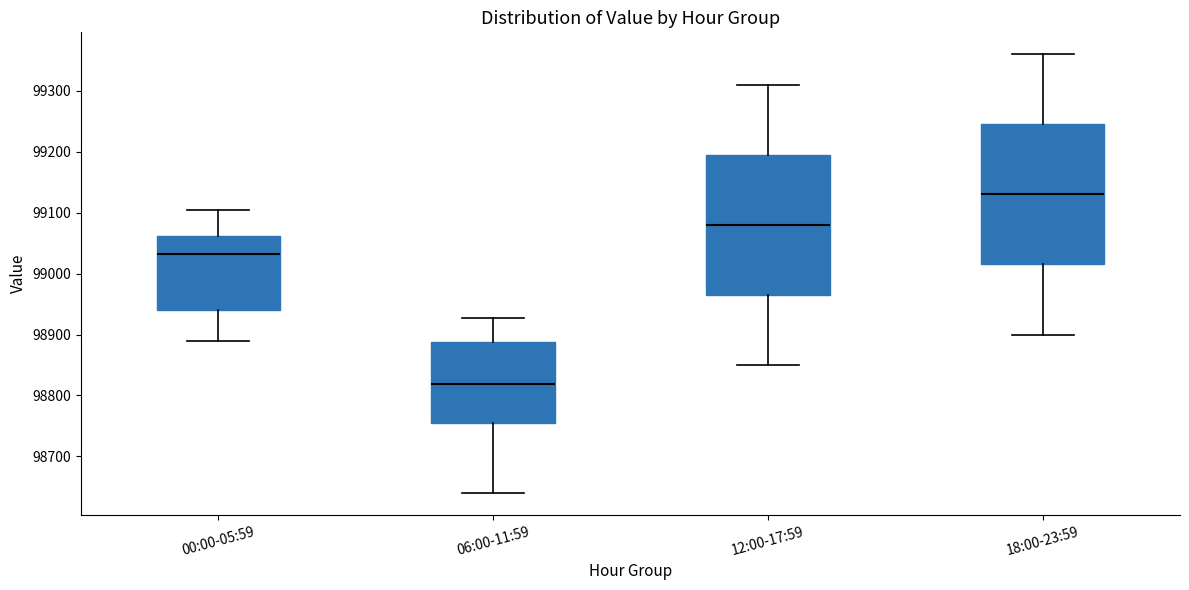

Reading left to right, transcribe this box plot: for each box, give where its median line is, the range the box spans, and where its two whiskers end, as read against the y-axis. The values are not printed on the chart, so give them approximately, as read against the axis.

00:00-05:59: median 99030, box 98940 to 99060, whiskers 98890 to 99100
06:00-11:59: median 98820, box 98760 to 98890, whiskers 98640 to 98930
12:00-17:59: median 99080, box 98970 to 99200, whiskers 98850 to 99310
18:00-23:59: median 99130, box 99020 to 99250, whiskers 98900 to 99360